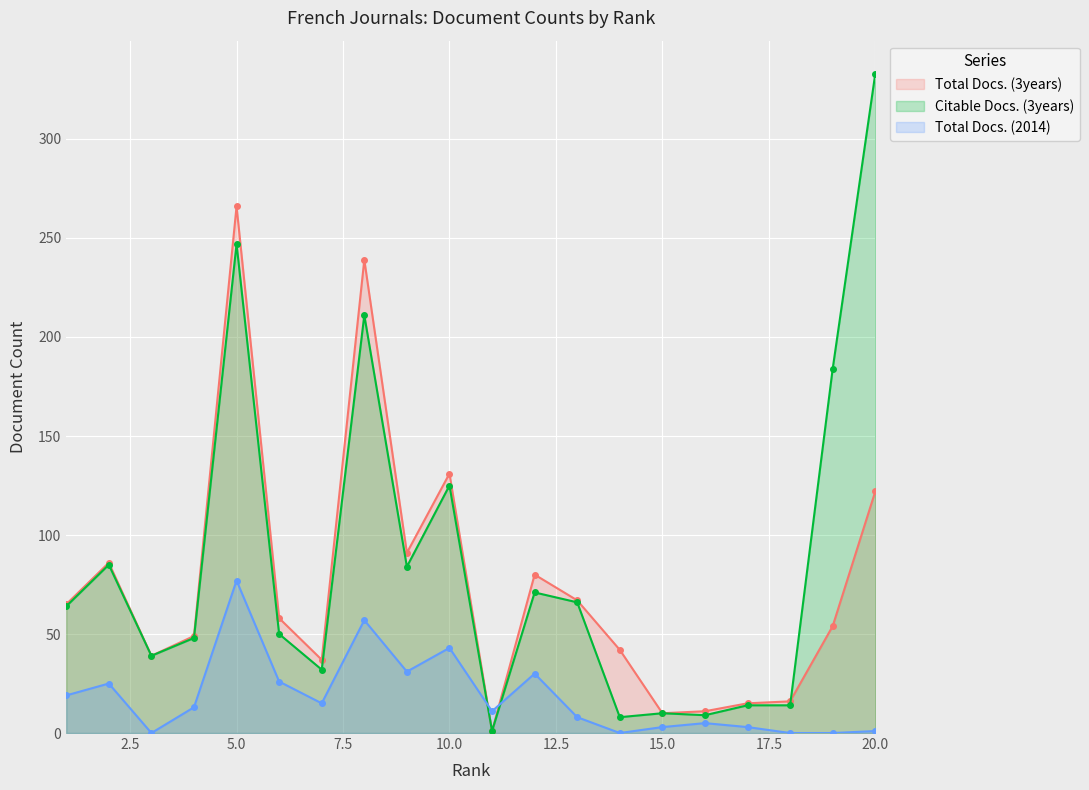

What is the sum of the Total Docs. (2014) values at 16 and 12?

35